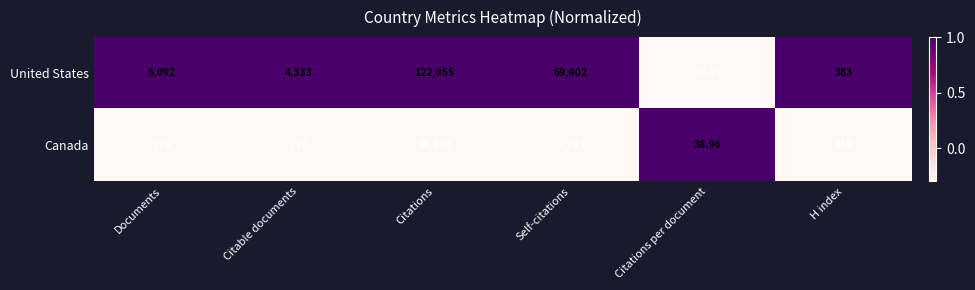

Which category has the lowest value across all series?

Citations per document